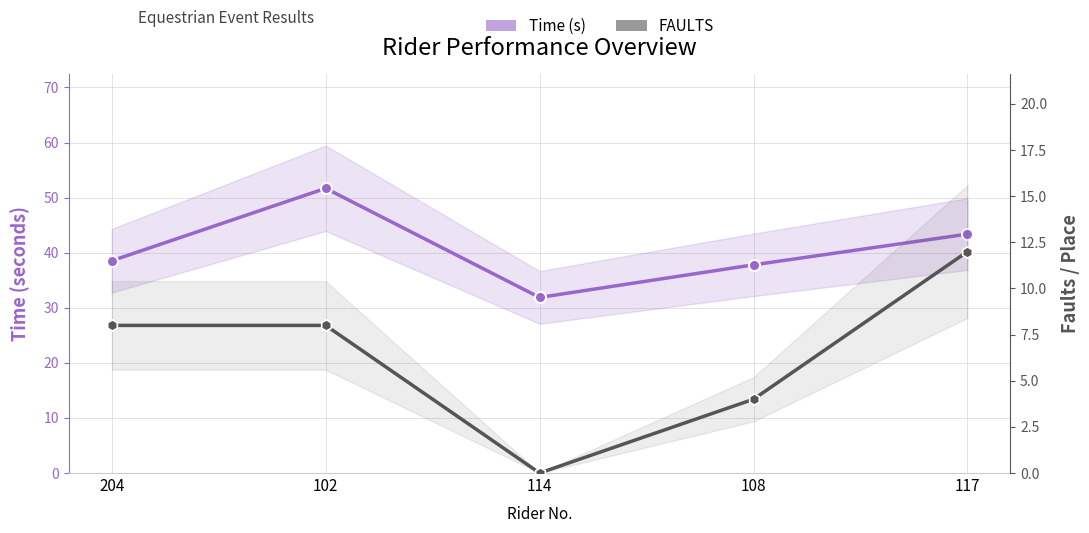

True or false: Time (s) has a value of 43.4 at 117.

True